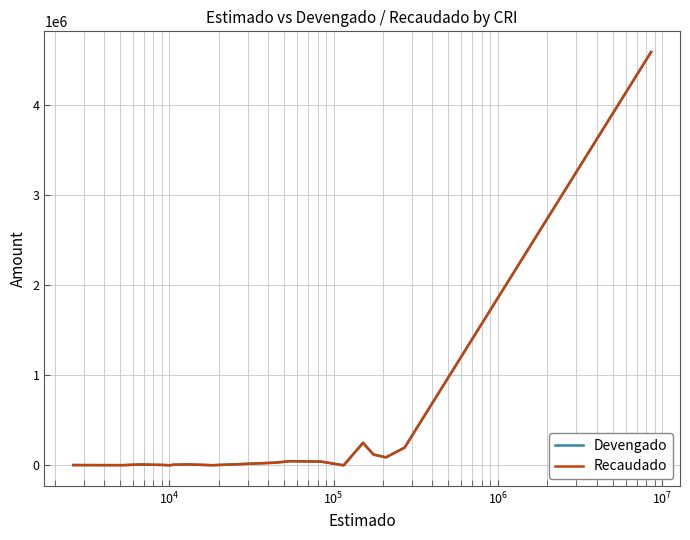

Count the number of data series in this chart.

2